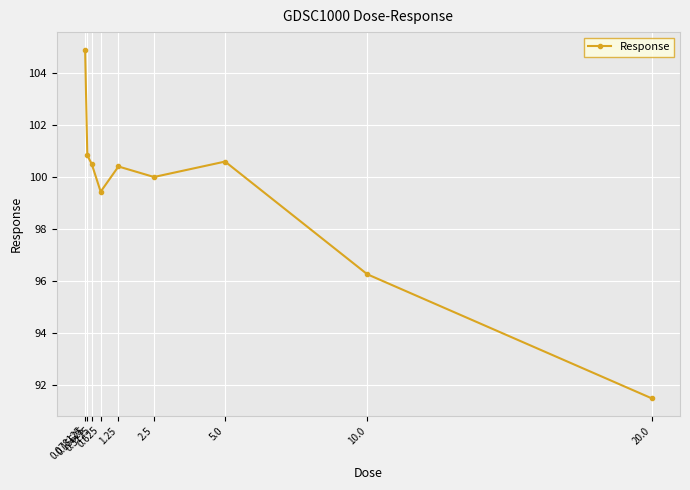

What is the greatest value displayed?

104.9